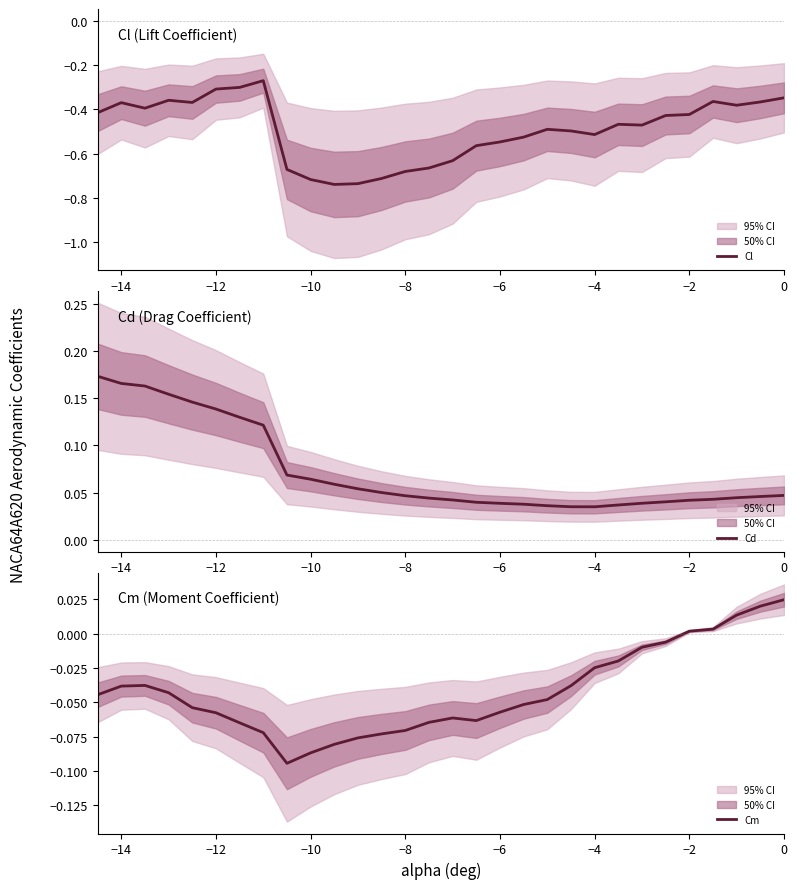

At how many categories does at least one series exceed 0?

30